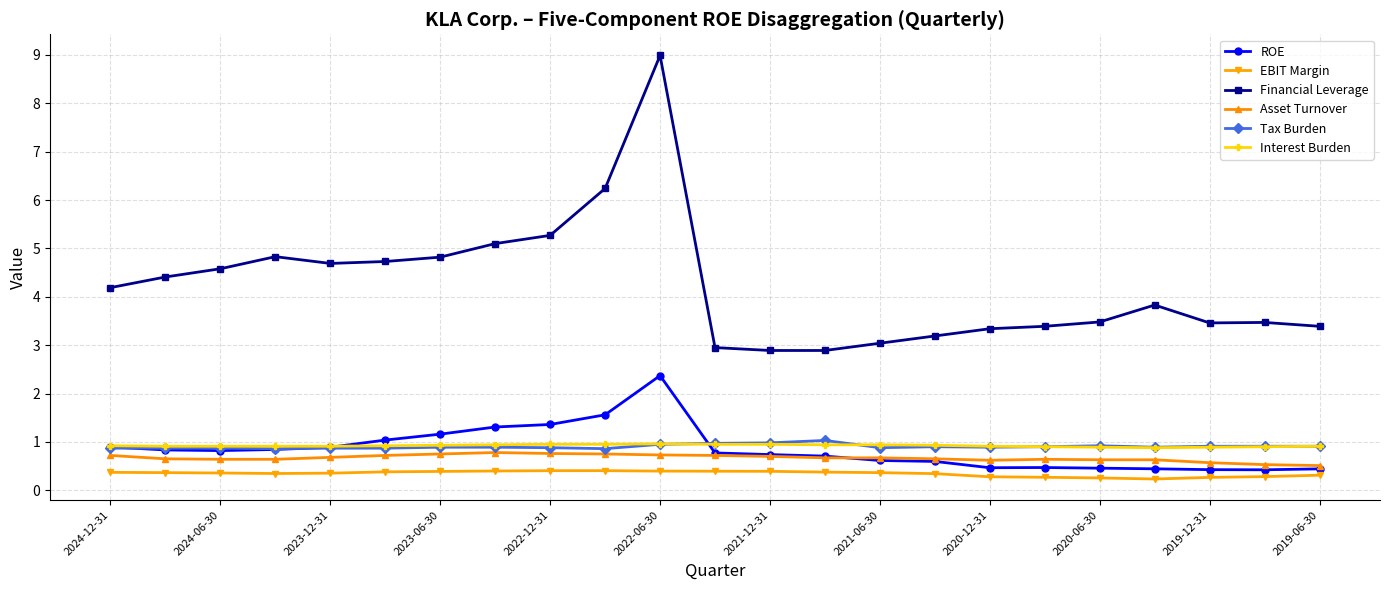

True or false: EBIT Margin and Asset Turnover cross at least once.

False